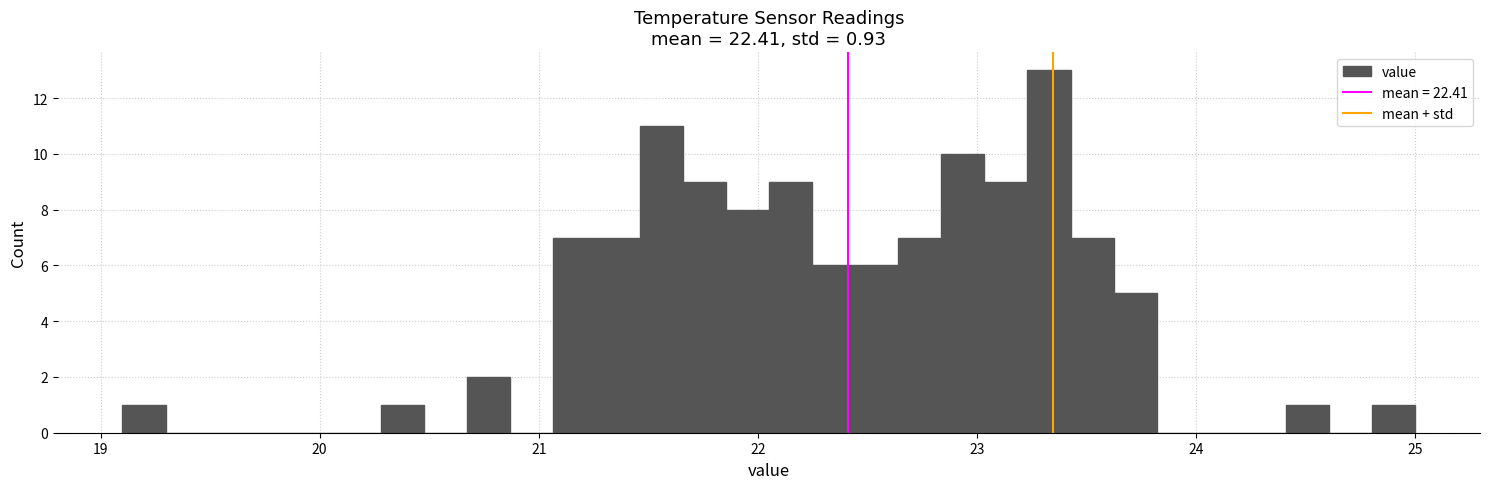

Read against the x-axis, roughly where is the centre of the tallest bar?

23.3